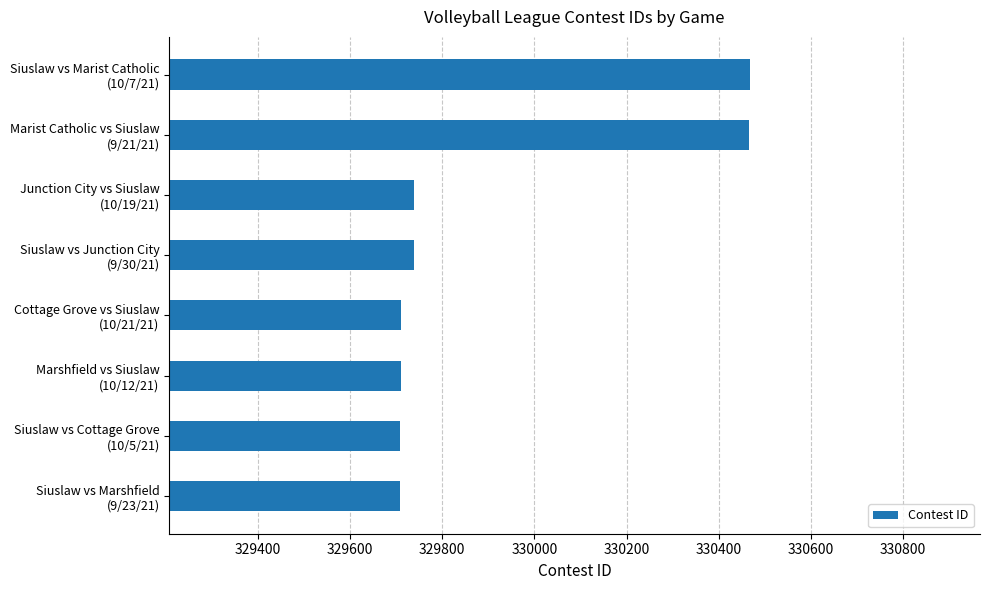

What is the average value?

329906